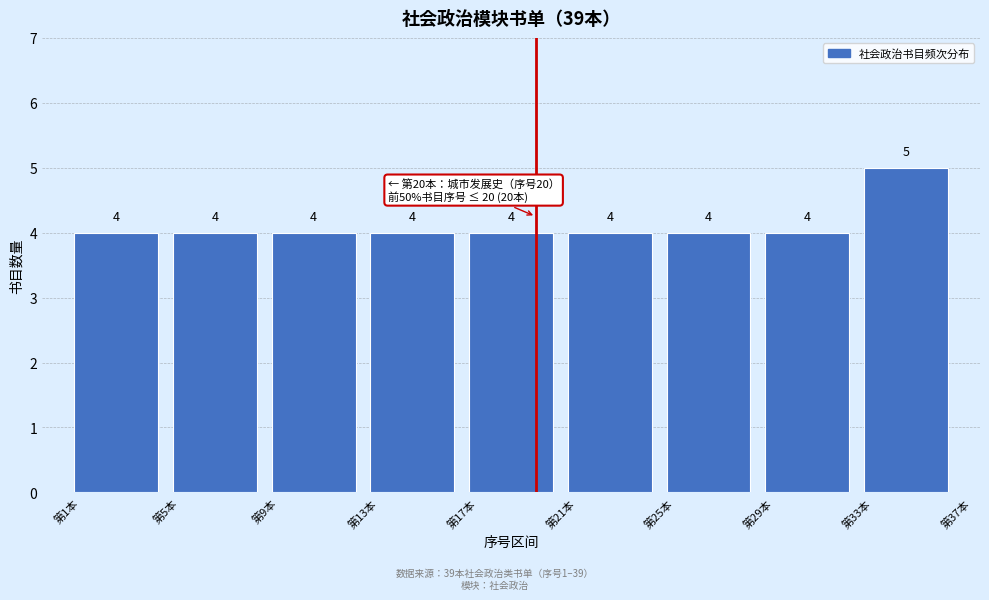

How tall is the bar that spans 13 to 17 on the x-axis?

4